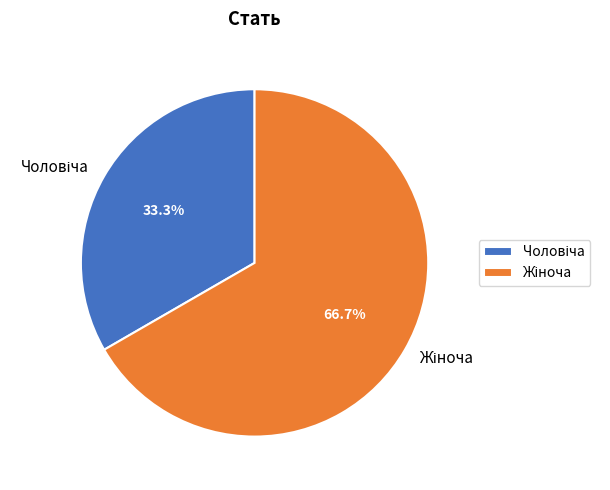

Is there any slice that represents more than half of the pie?

Yes